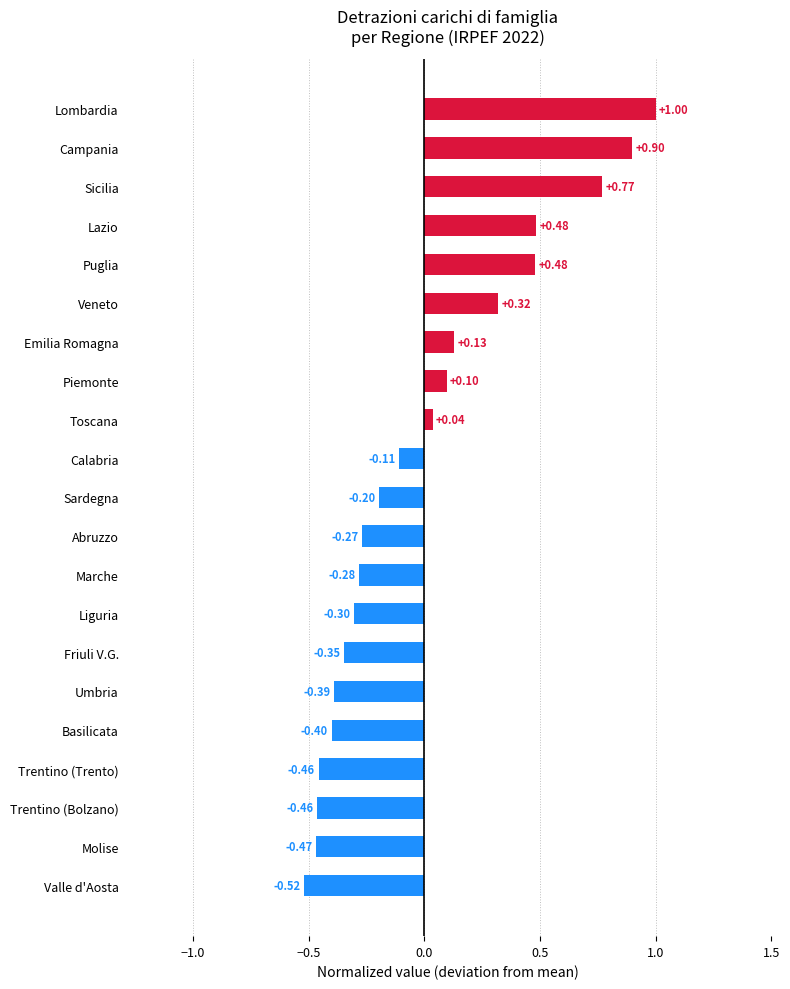

What is the difference between the maximum and second lowest values?

1.5